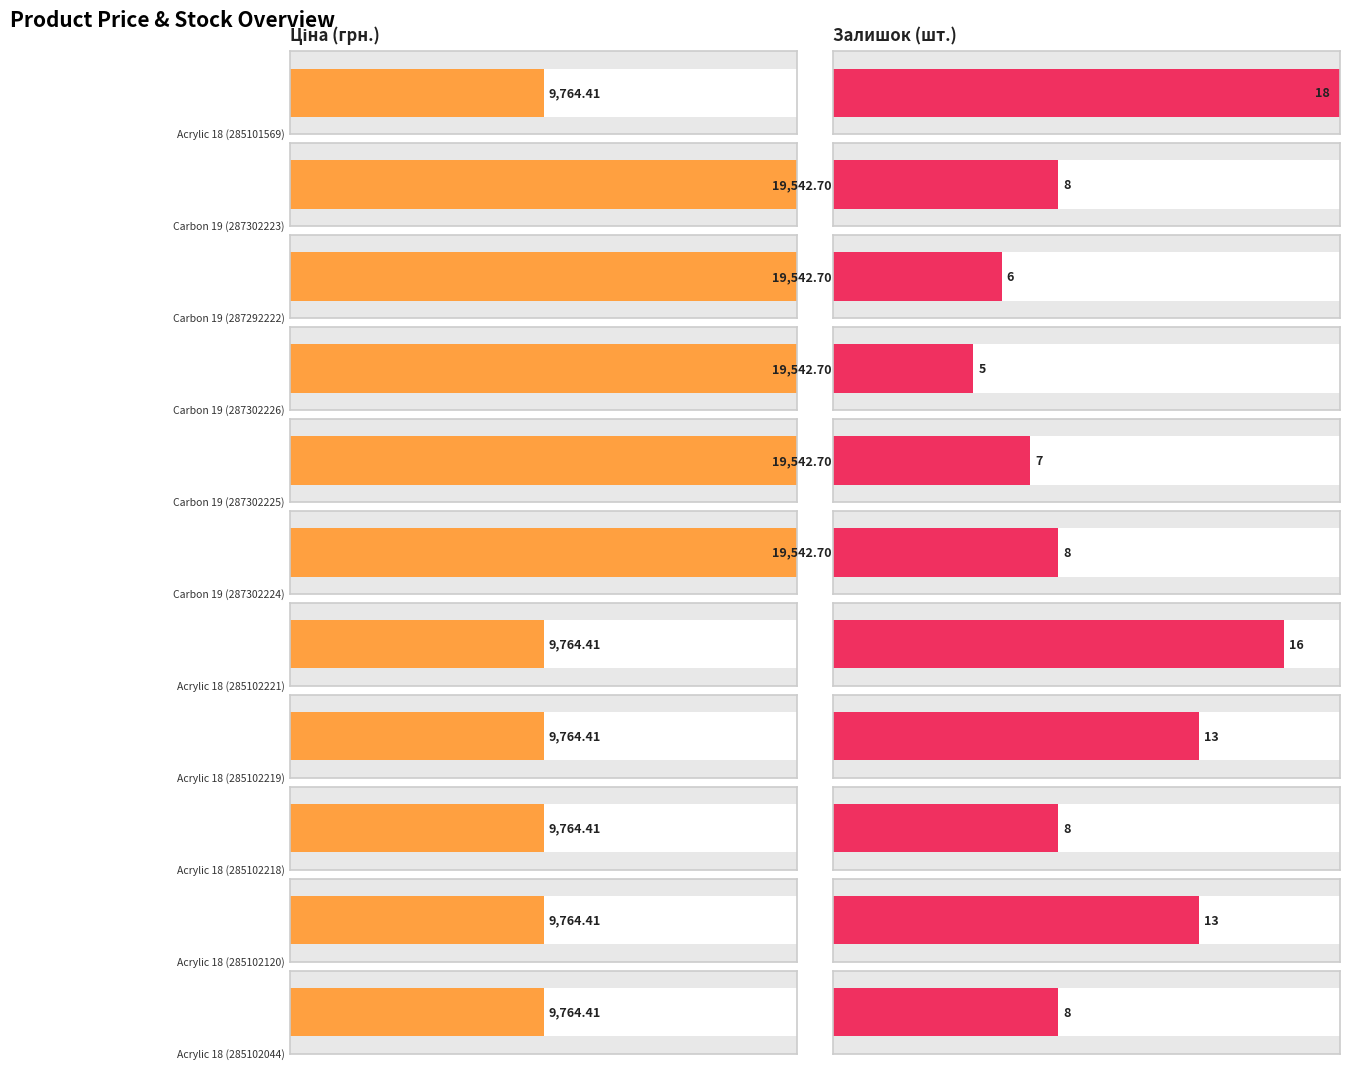

List the labels in order of Залишок value, smallest first.

Carbon 19 (287302226), Carbon 19 (287292222), Carbon 19 (287302225), Carbon 19 (287302223), Carbon 19 (287302224), Acrylic 18 (285102218), Acrylic 18 (285102044), Acrylic 18 (285102219), Acrylic 18 (285102120), Acrylic 18 (285102221), Acrylic 18 (285101569)